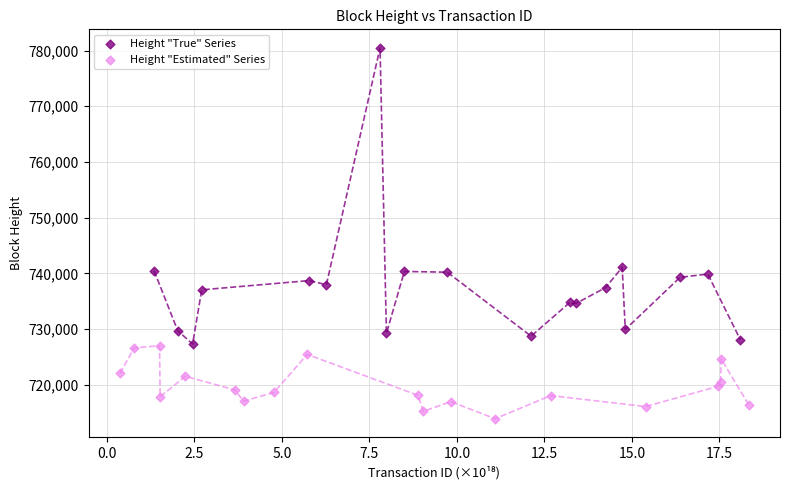

Which series reaches the minimum Y coordinate?

Height "Estimated" Series